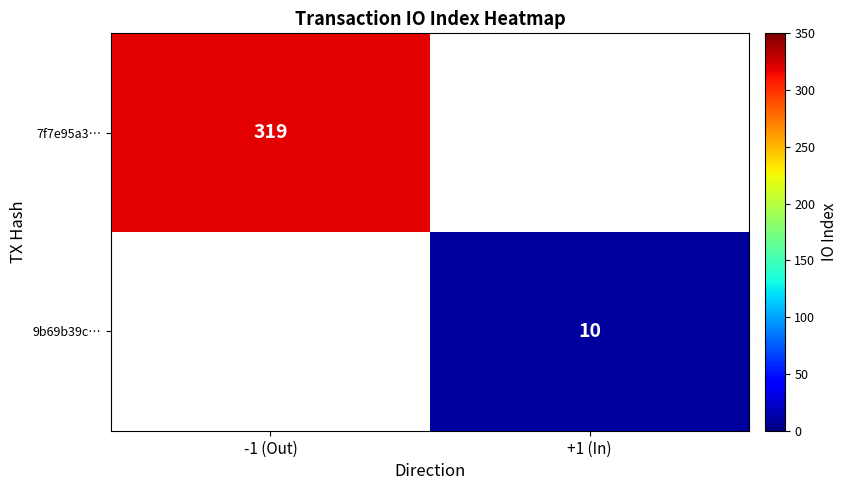

Which category has the highest value across all series?

-1 (Out)